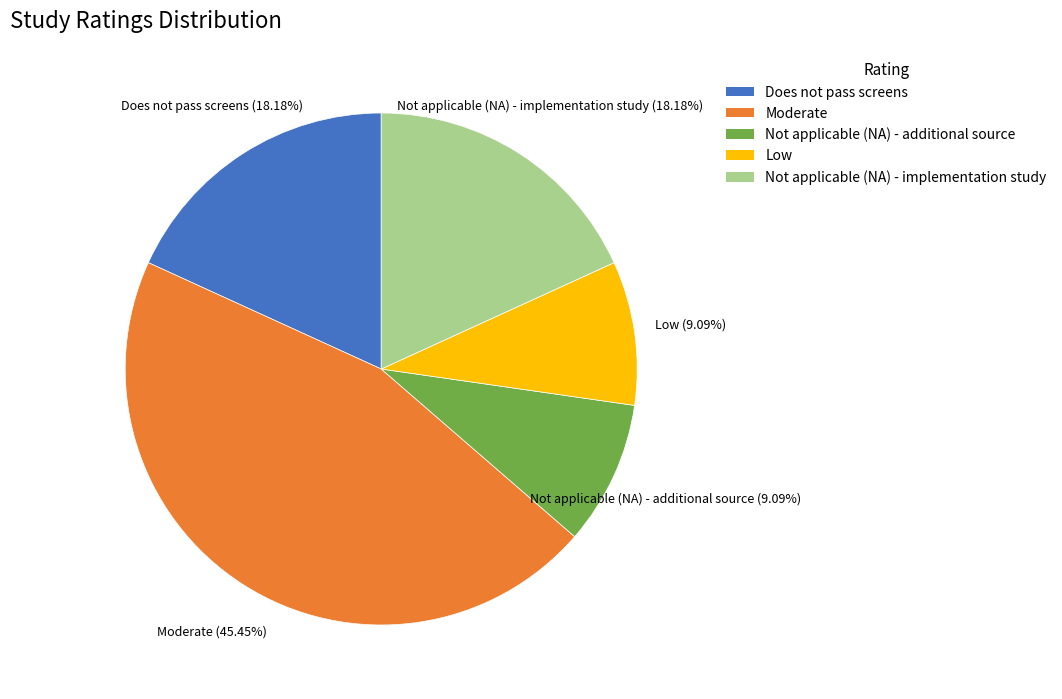

Which slice is the largest?

Moderate